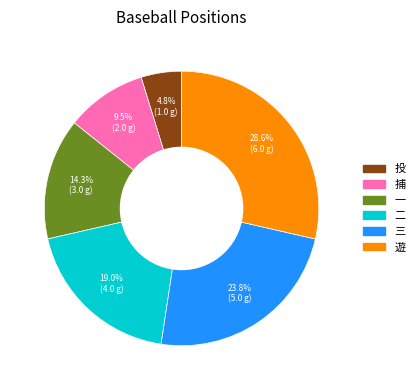

What is the ratio of the value at 二 to the value at 三?

0.8